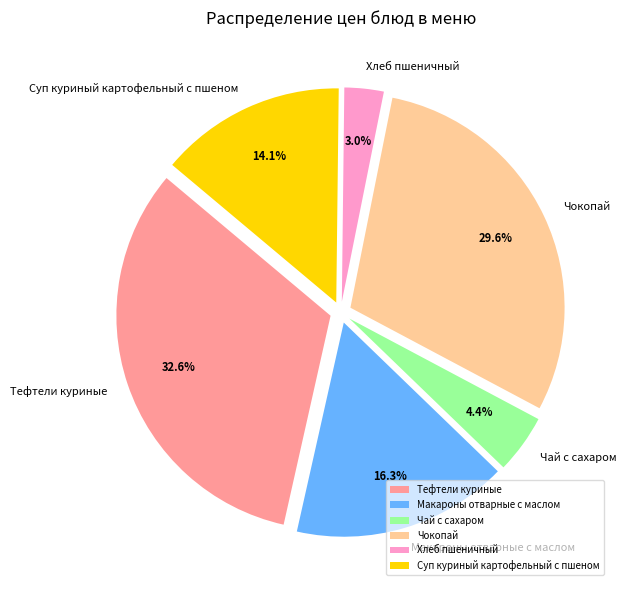

Combined, do Хлеб пшеничный and Суп куриный картофельный с пшеном account for over 50%?

No